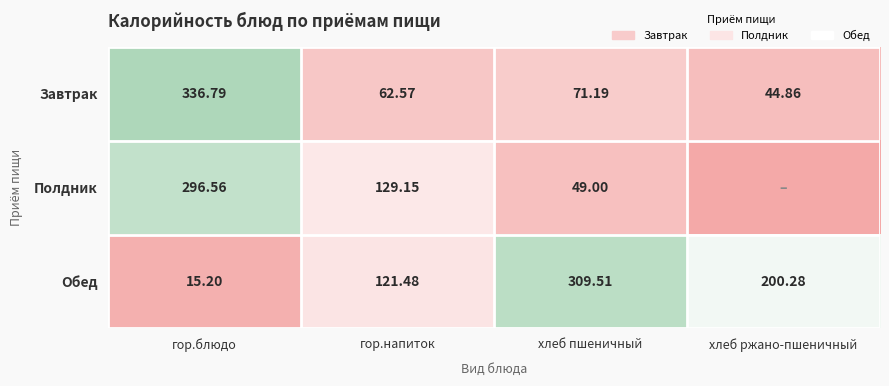

Rank the categories by Завтрак value from highest to lowest.

гор.блюдо, хлеб пшеничный, гор.напиток, хлеб ржано-пшеничный